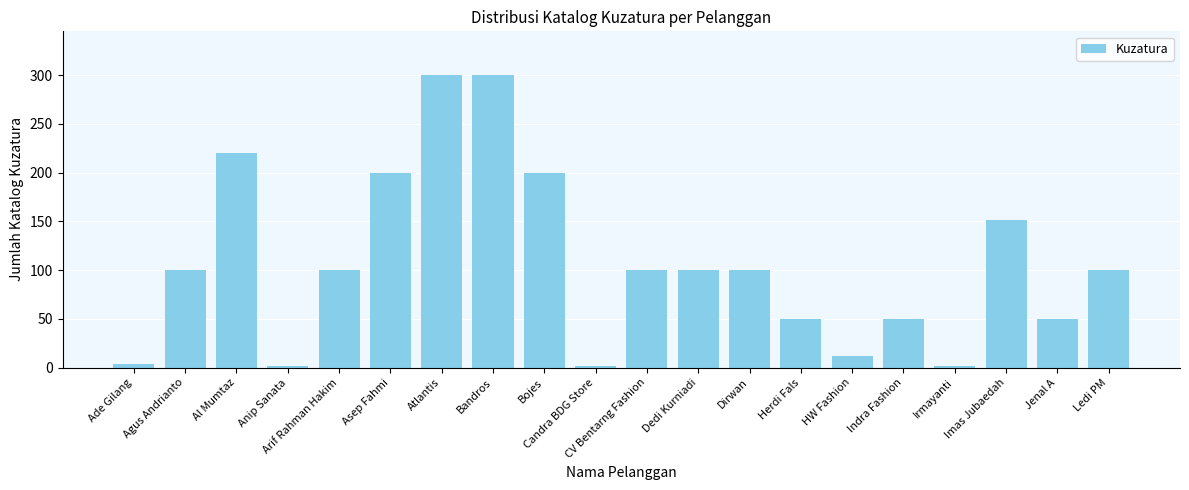

Reading left to right, extract all data points from this chart.

4	100	220	2	100	200	300	300	200	2	100	100	100	50	12	50	2	151	50	100